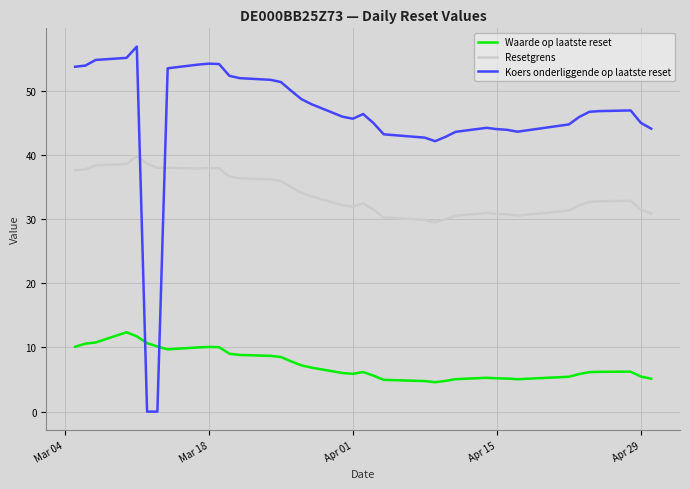

What is the difference between the second highest and second lowest values in the Waarde op laatste reset series?

7.0